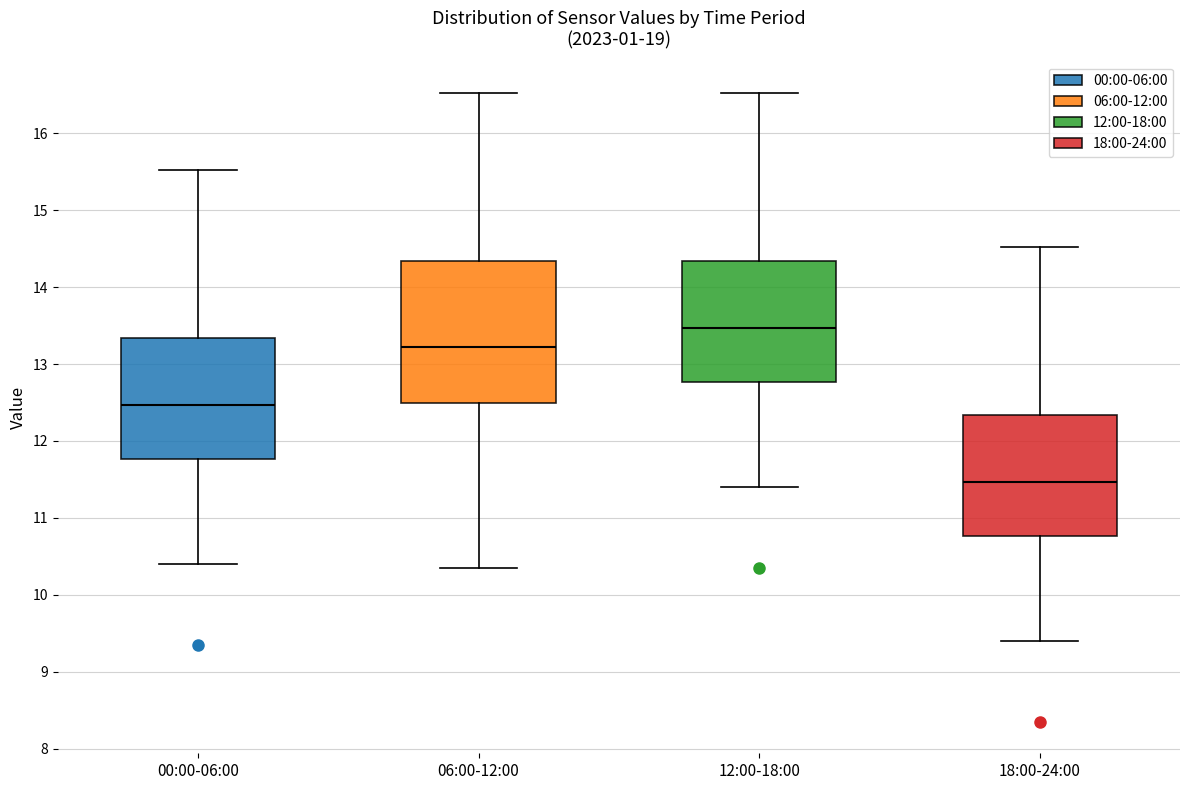

Where is the lower edge of the box for 00:00-06:00 on the y-axis? The values are not printed on the chart, so give them approximately, as read against the axis.

11.8